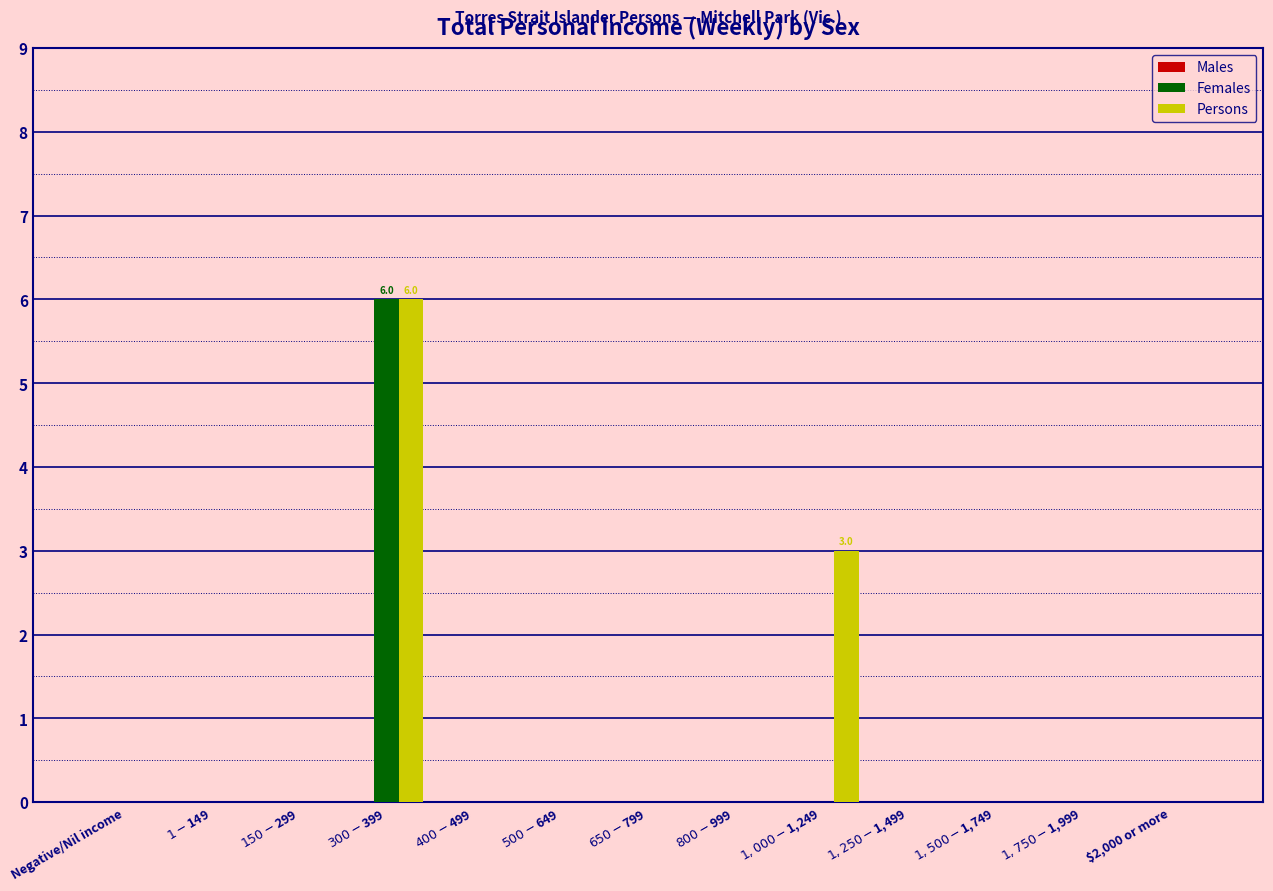

True or false: Females has a value of 0 at $2,000 or more.

True